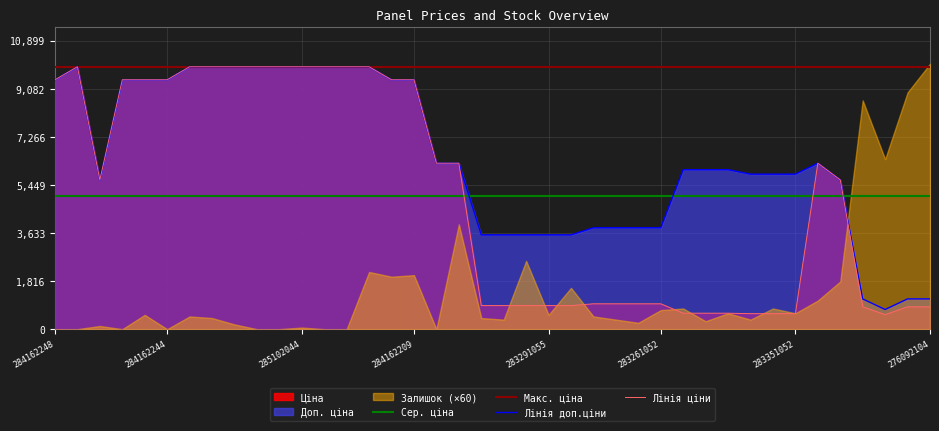

At which category is the sum across all series the highest?

285101569